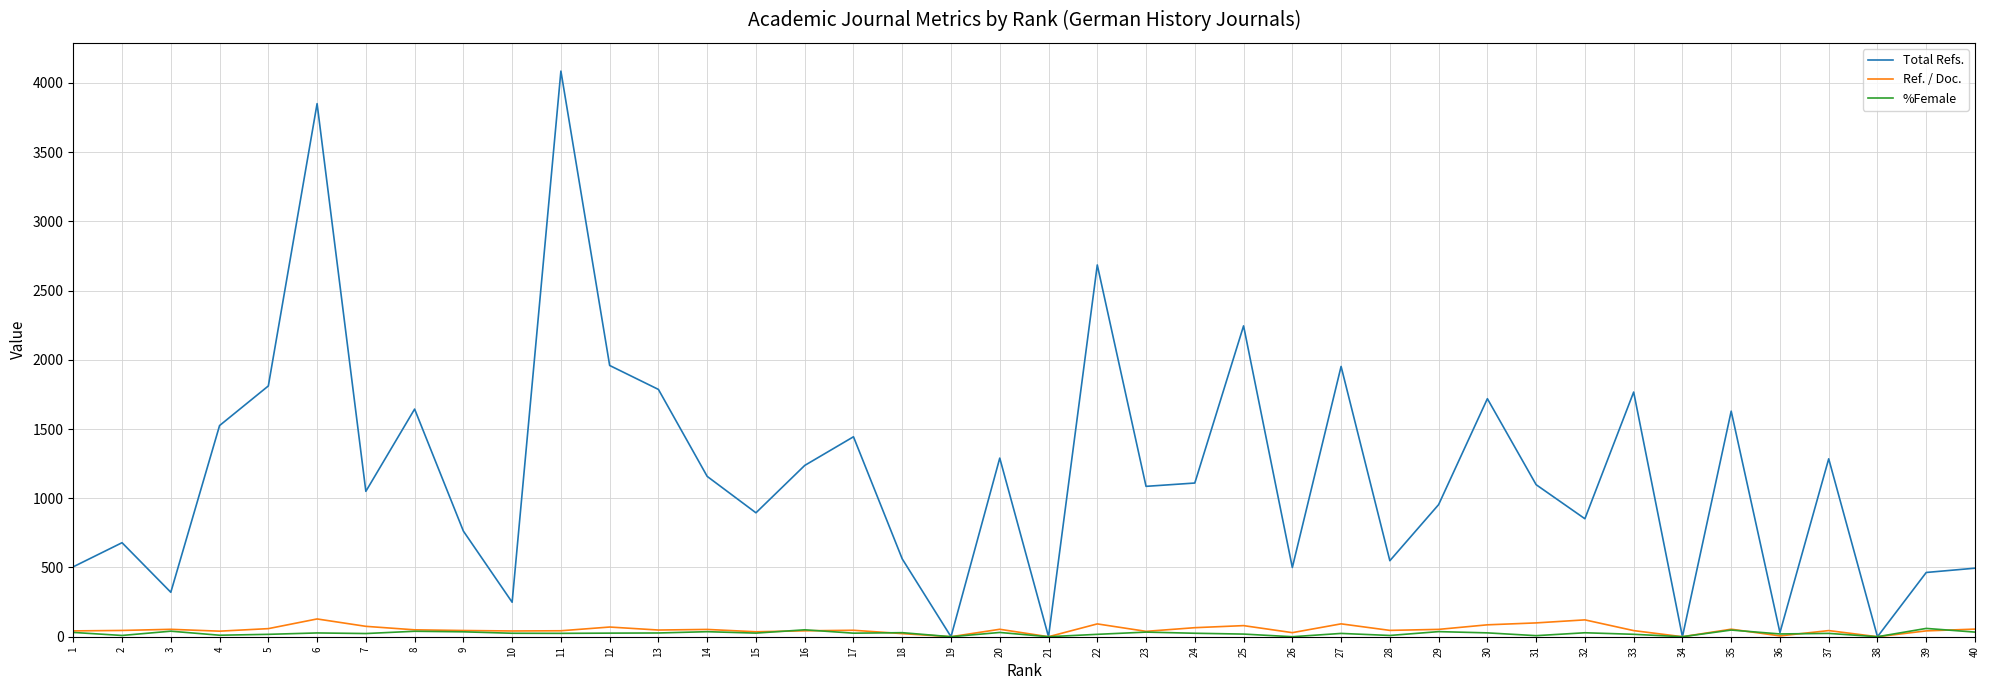

What is the highest value of the Ref. / Doc. series?

128.3